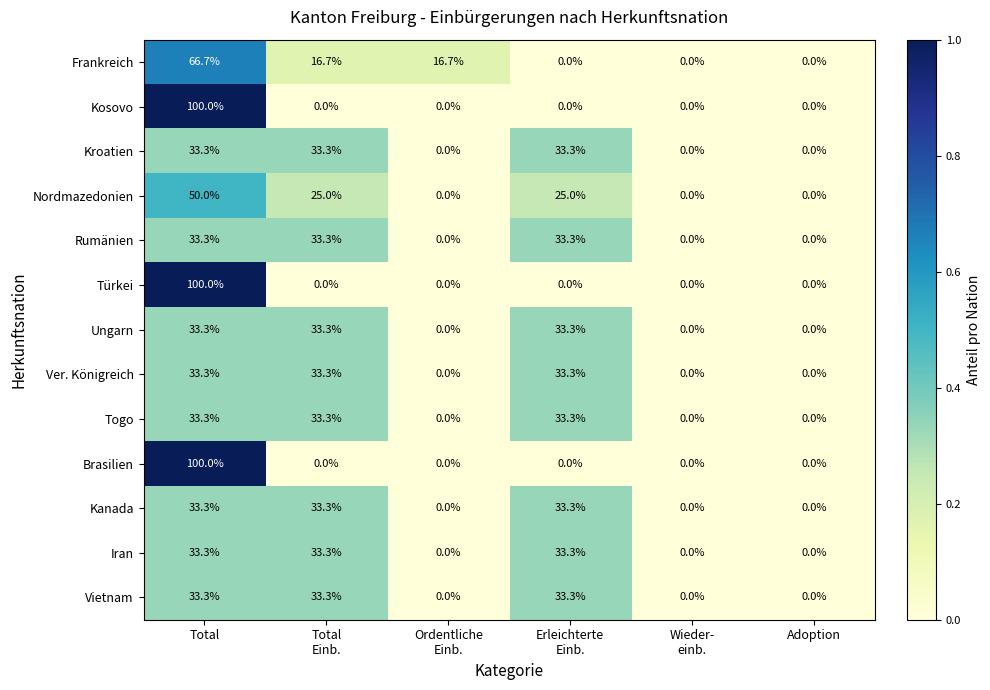

Where does the Togo series first go above 33?

Total